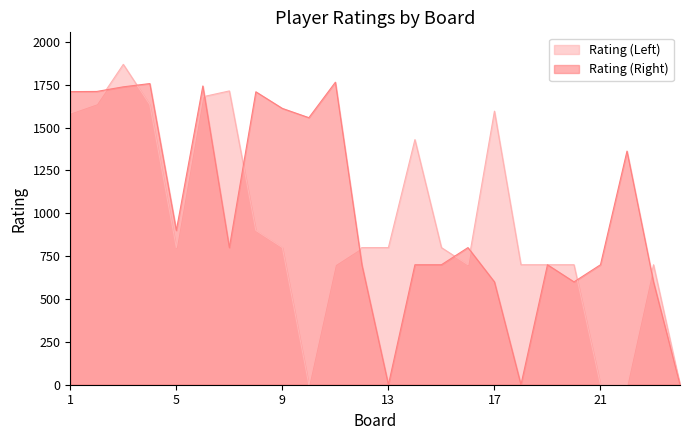

What is the sum of the Rating (Left) values at 12 and 20?

1500